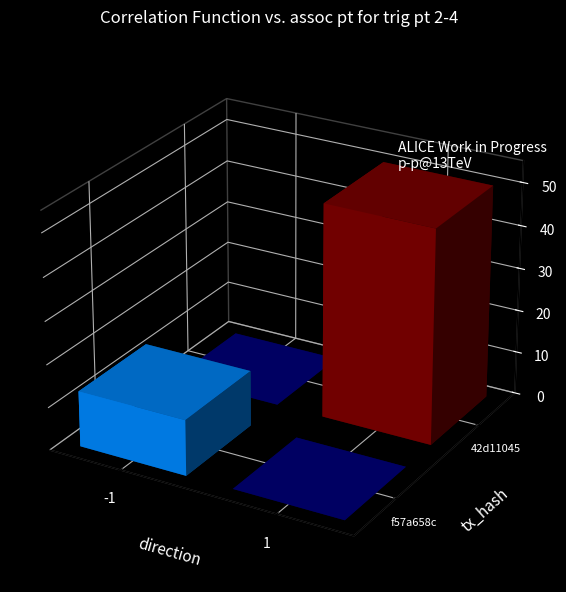

What is the difference between the maximum and minimum values in the 42d11045 series?

49